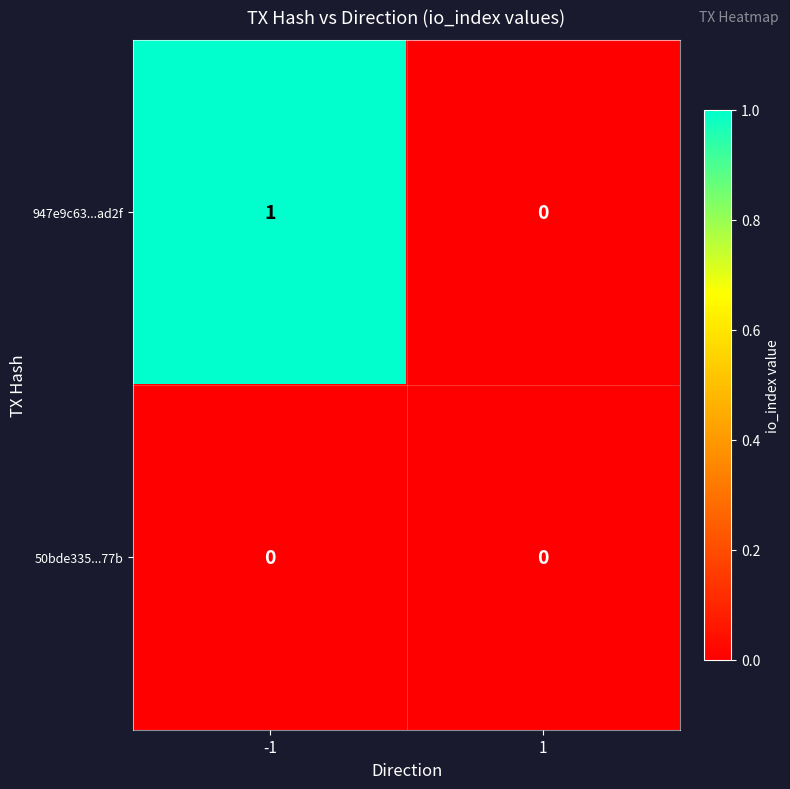

Reading right to left, list all the values displayed in this chart.

947e9c63...ad2f: 0	1
50bde335...77b: 0	0